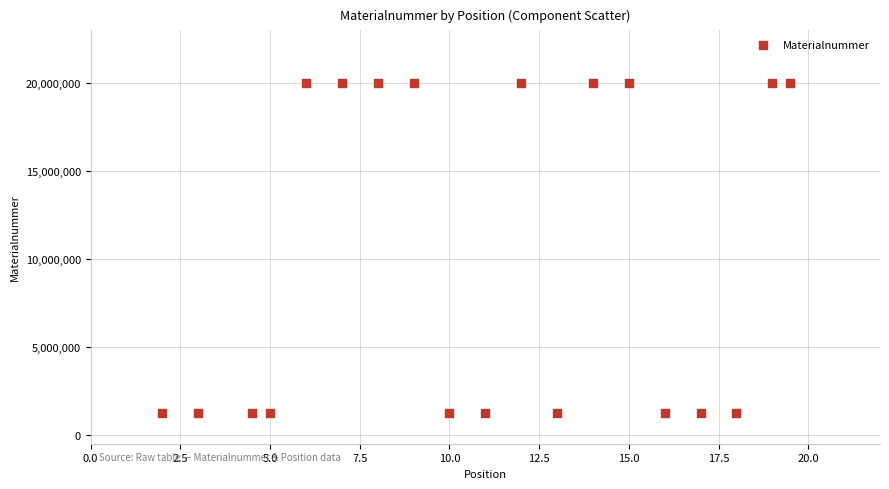

What is the range of Y values (max minus min)?

18791849